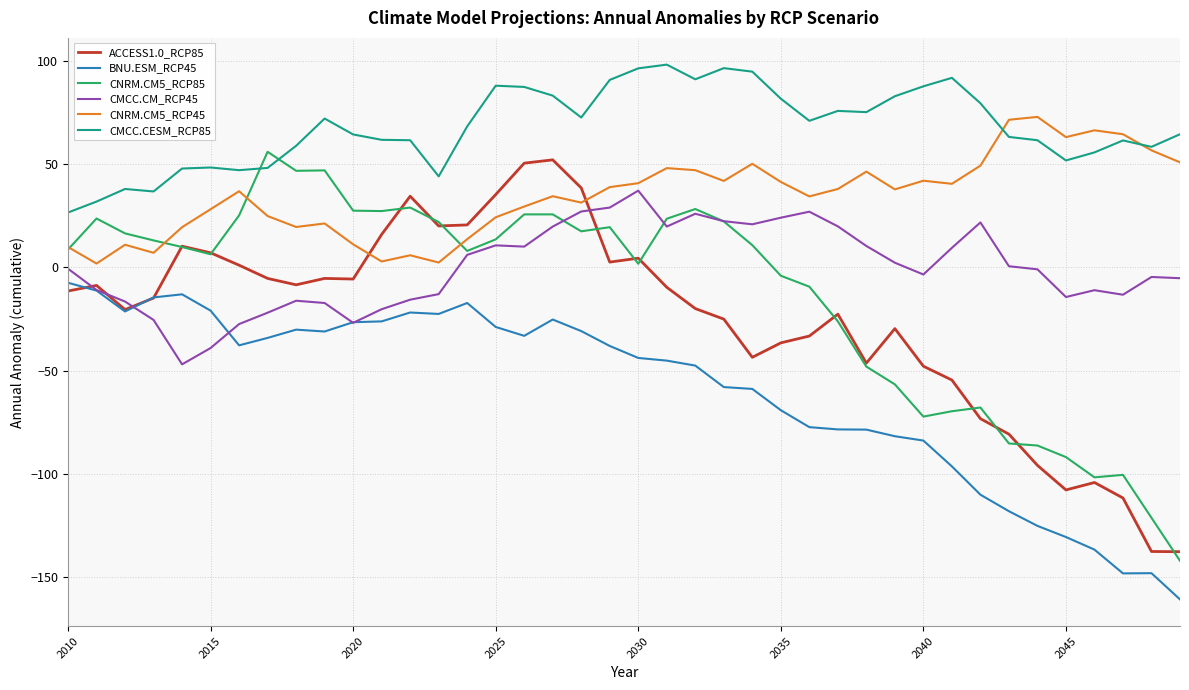

What is the maximum value shown in the chart?

98.2